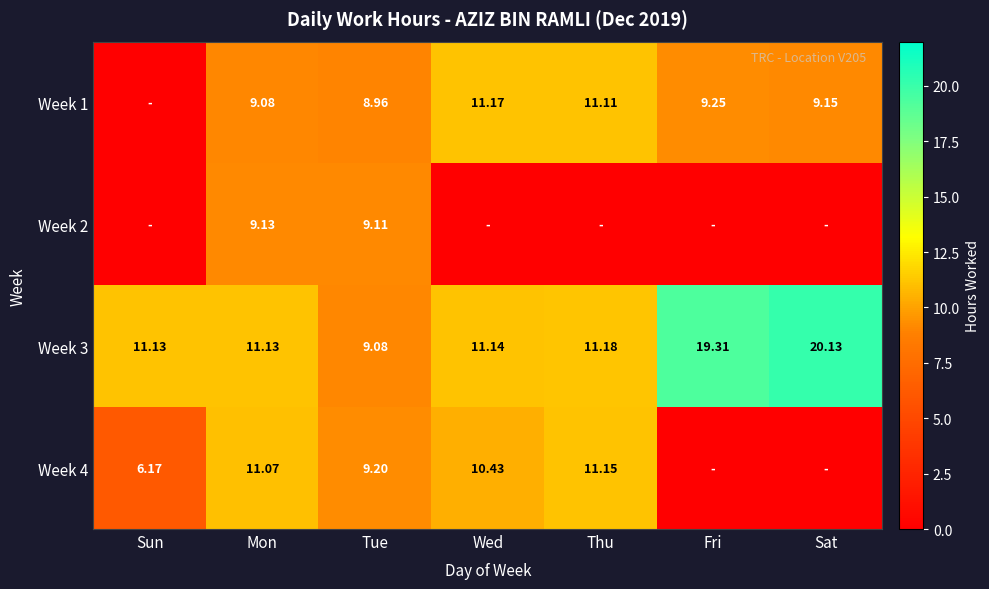

Is the value of Week 4 at Mon greater than the value of Week 1 at Wed?

No